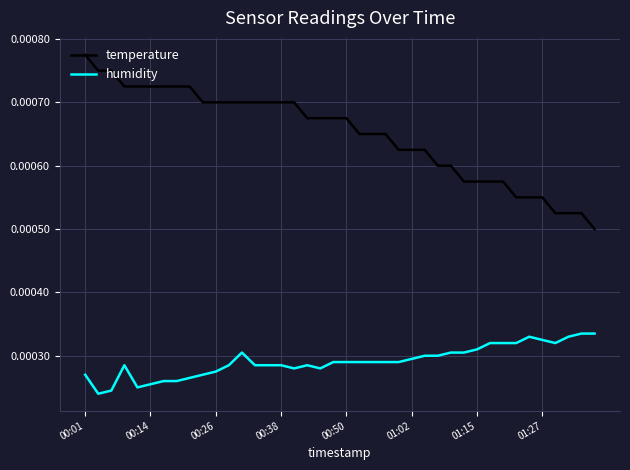

Which series has the largest total across all categories?

temperature